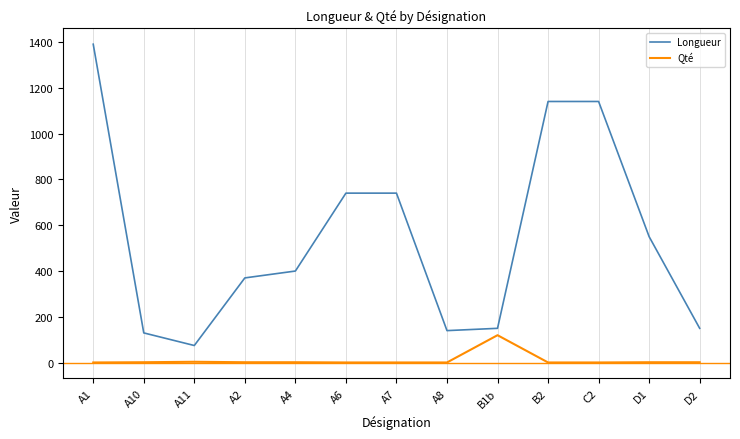

List the series in order of their peak value, highest first.

Longueur, Qté